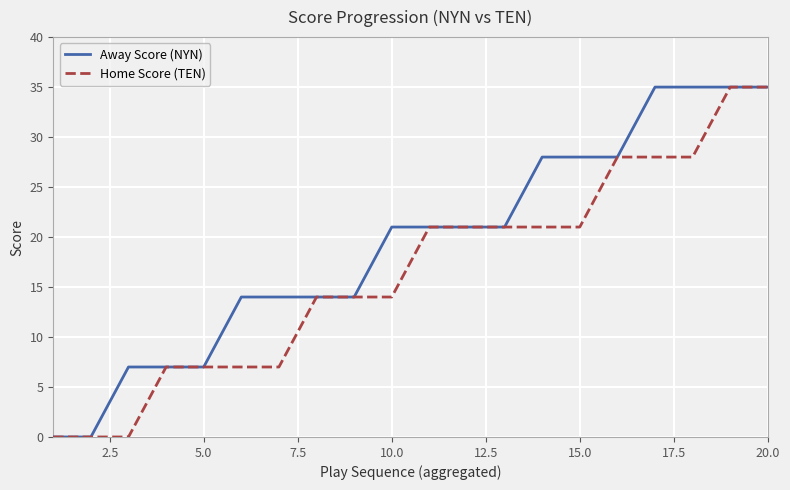

Which series has the largest total across all categories?

Away Score (NYN)